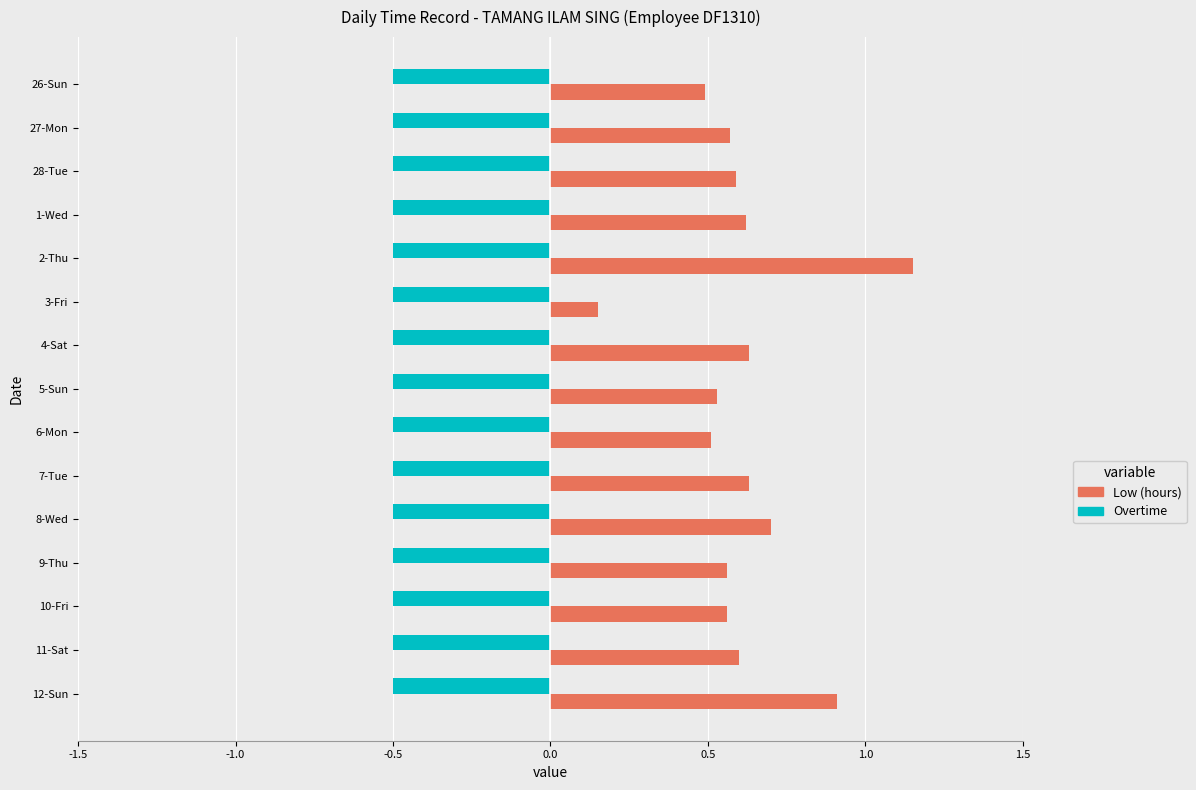

At which category does the chart reach its peak across all series?

2-Thu